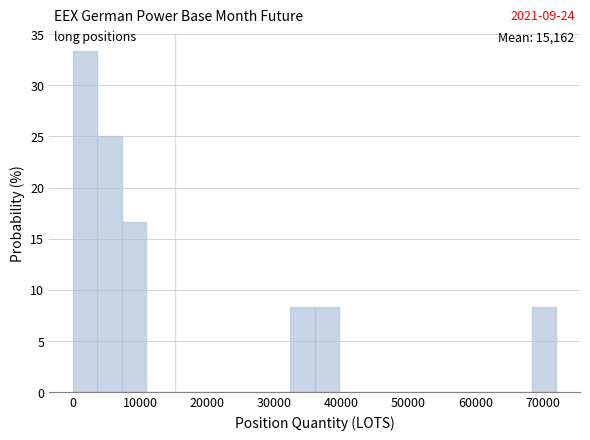

Around what value on the x-axis is the tallest bar? Give the approximate position of its centre, as read against the axis.

2000